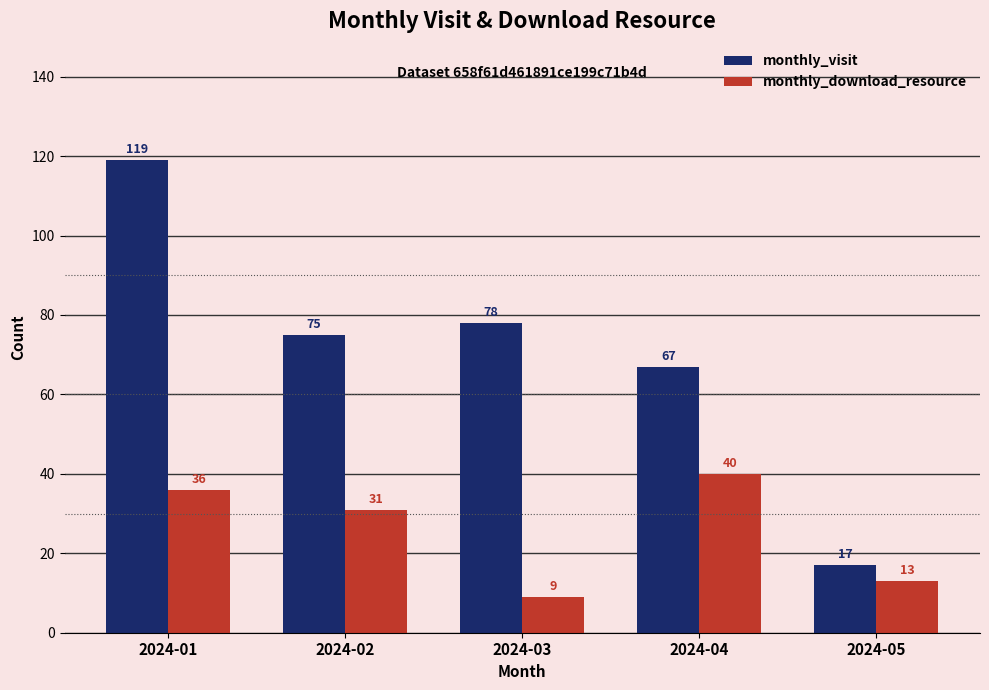

Are the bars grouped side by side (vs. stacked)?

Yes